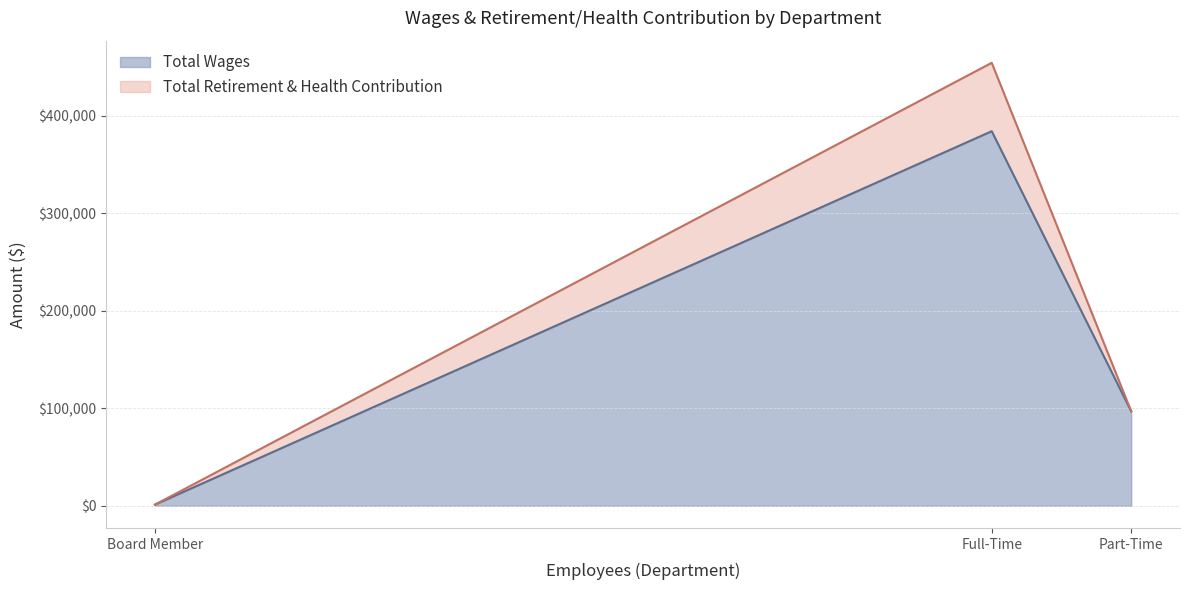

At which label is Total Wages closest to 192645?

Part-Time